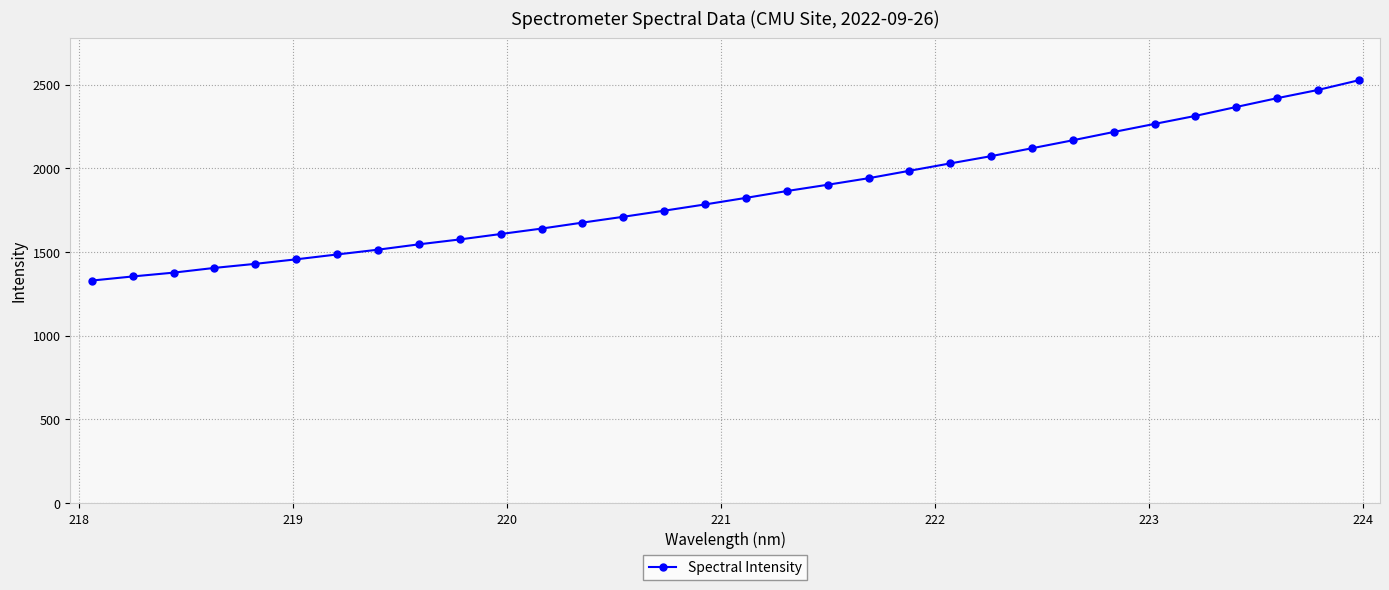

Does the chart display data point markers on the line(s)?

Yes